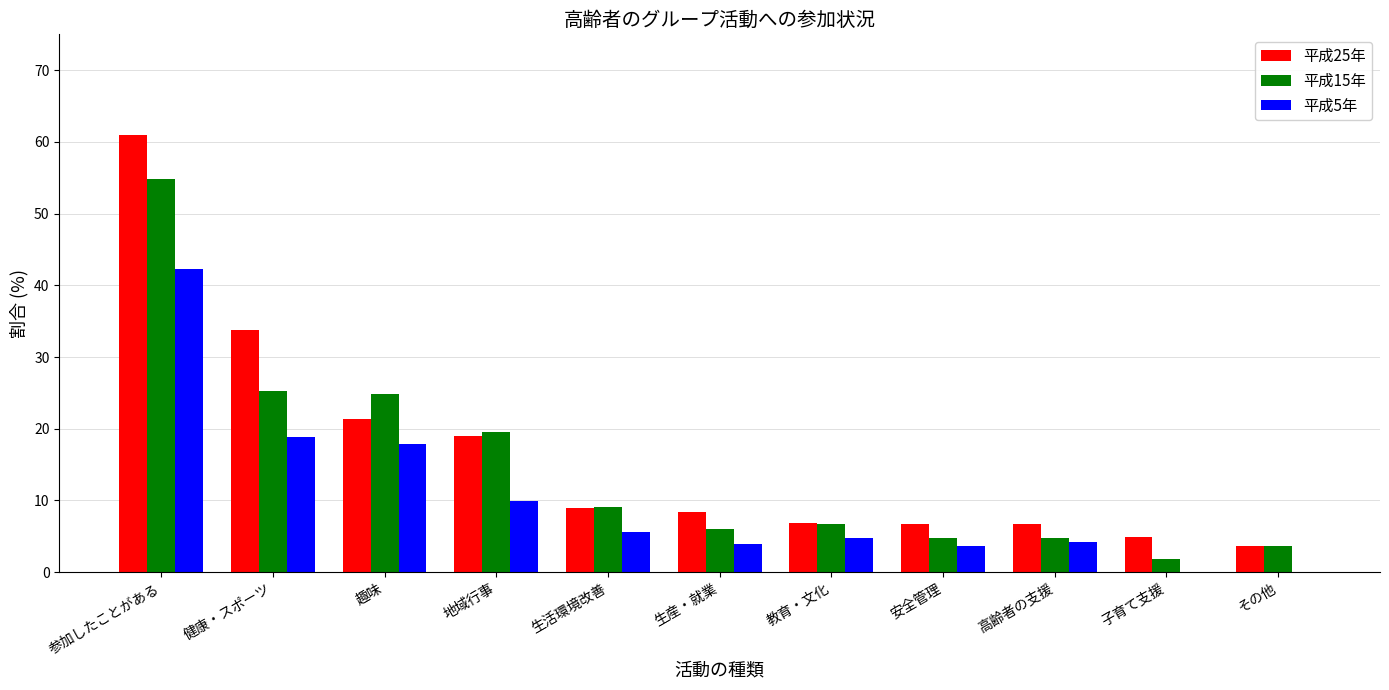

Which series changed the most between 健康・スポーツ and 安全管理?

平成25年